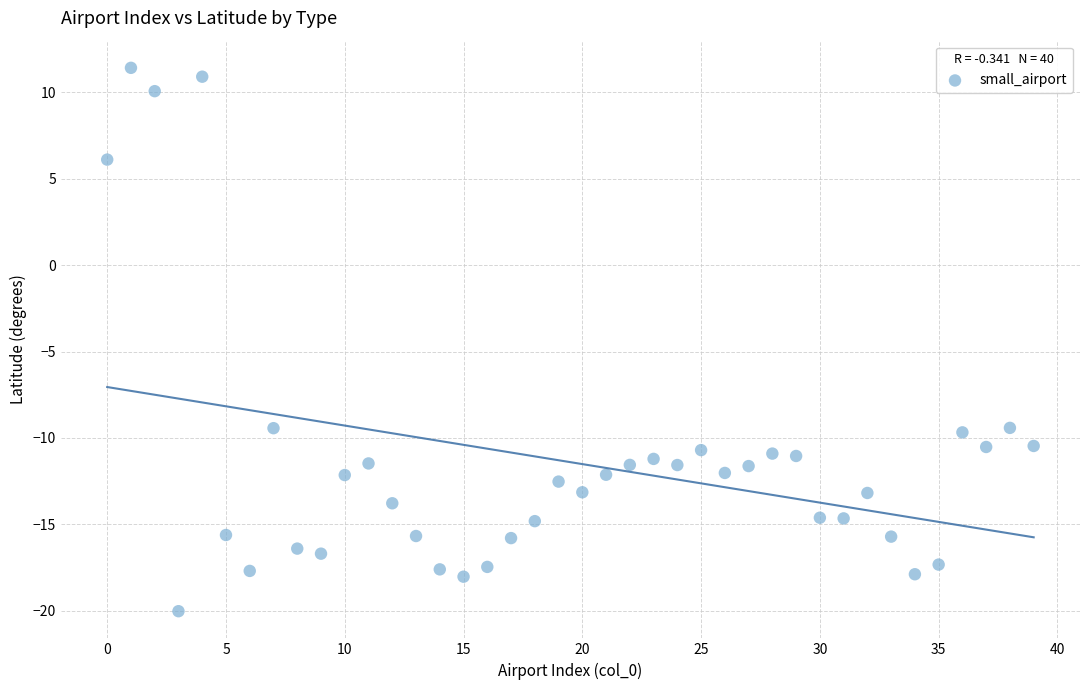

What is the range of Y values (max minus min)?

31.4